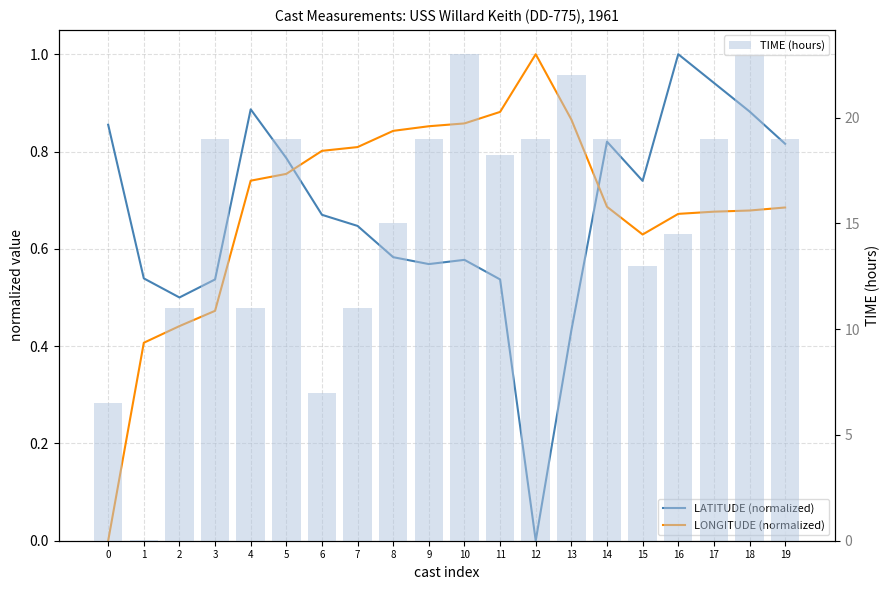

What is the value of the LATITUDE (normalized) bar at the 10th from the left?

0.6